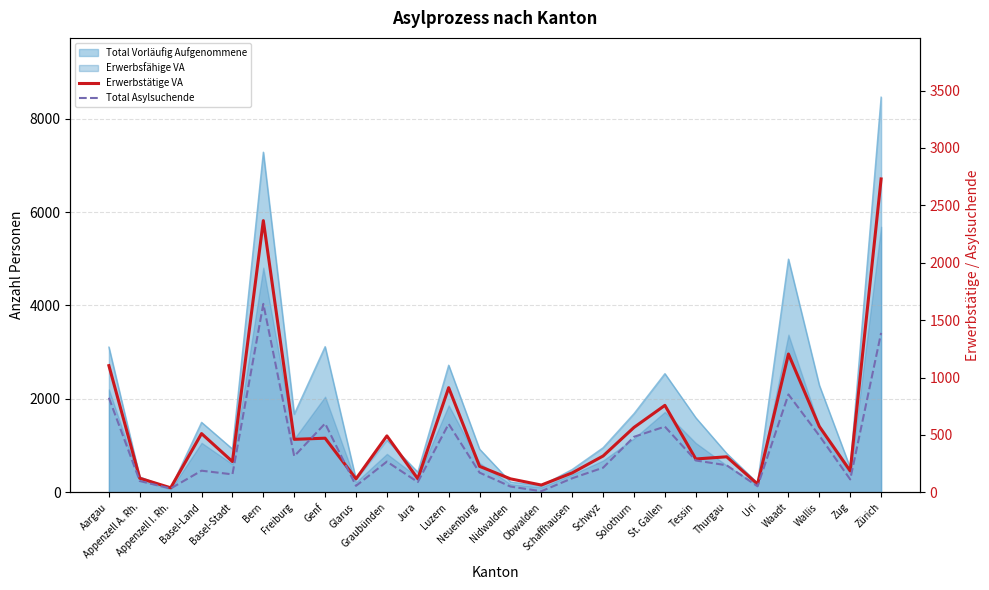

At which label is Erwerbstätige VA closest to 1385?

Waadt